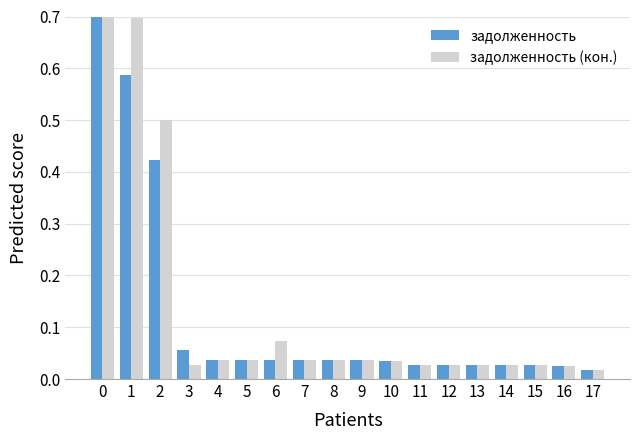

Reading right to left, list all the values displayed in this chart.

задолженность: 17=0.0	16=0.0	15=0.0	14=0.0	13=0.0	12=0.0	11=0.0	10=0.0	9=0.0	8=0.0	7=0.0	6=0.0	5=0.0	4=0.0	3=0.1	2=0.4	1=0.6	0=1.0
задолженность (кон.): 17=0.0	16=0.0	15=0.0	14=0.0	13=0.0	12=0.0	11=0.0	10=0.0	9=0.0	8=0.0	7=0.0	6=0.1	5=0.0	4=0.0	3=0.0	2=0.5	1=0.7	0=0.9